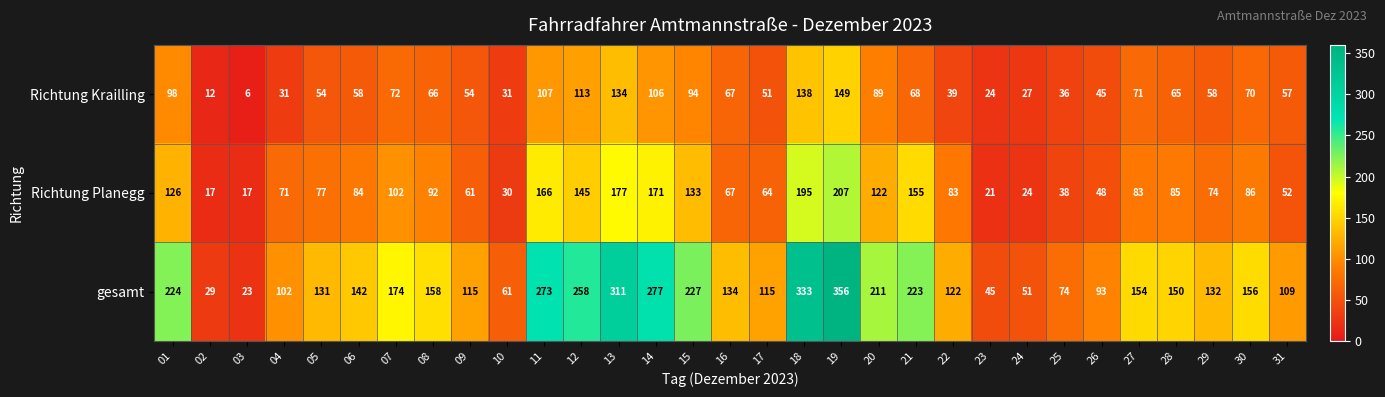

What is the total value across all series at 03?

46